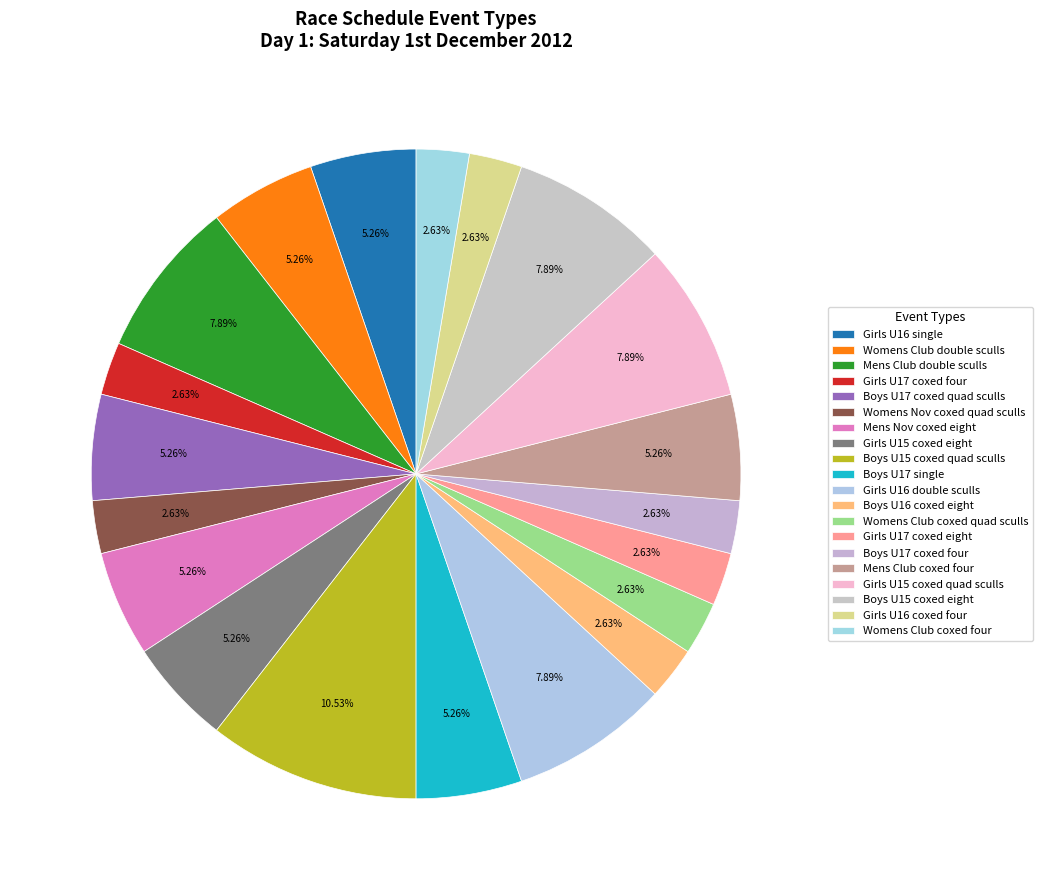

Rank the categories by value from highest to lowest.

Boys U15 coxed quad sculls, Mens Club double sculls, Girls U16 double sculls, Girls U15 coxed quad sculls, Boys U15 coxed eight, Girls U16 single, Womens Club double sculls, Boys U17 coxed quad sculls, Mens Nov coxed eight, Girls U15 coxed eight, Boys U17 single, Mens Club coxed four, Girls U17 coxed four, Womens Nov coxed quad sculls, Boys U16 coxed eight, Womens Club coxed quad sculls, Girls U17 coxed eight, Boys U17 coxed four, Girls U16 coxed four, Womens Club coxed four